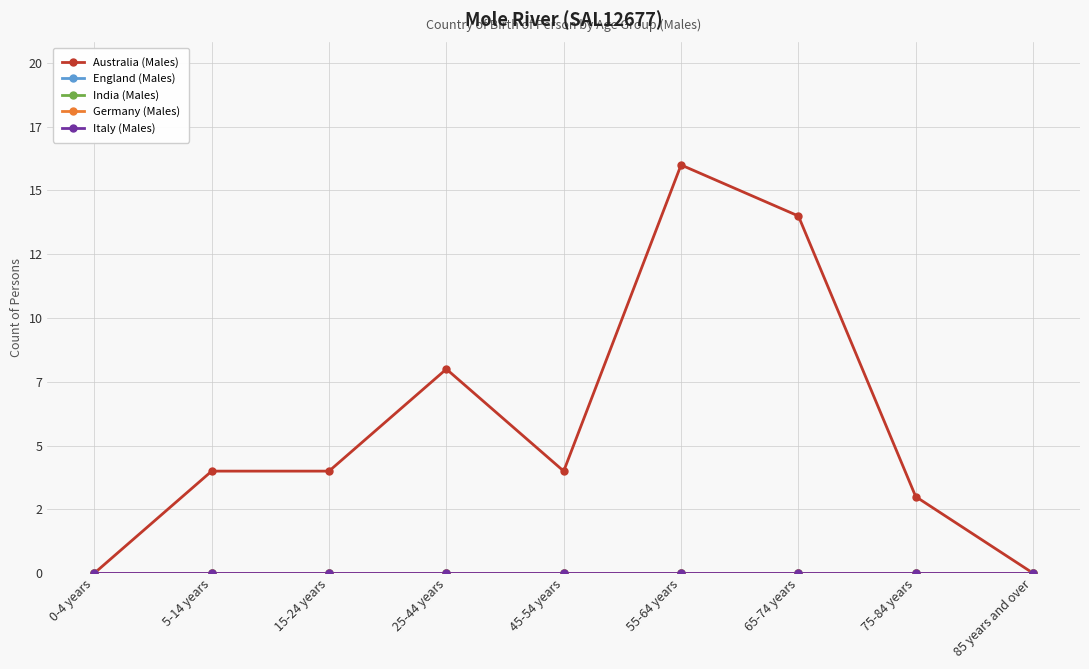

What is the greatest value displayed?

16